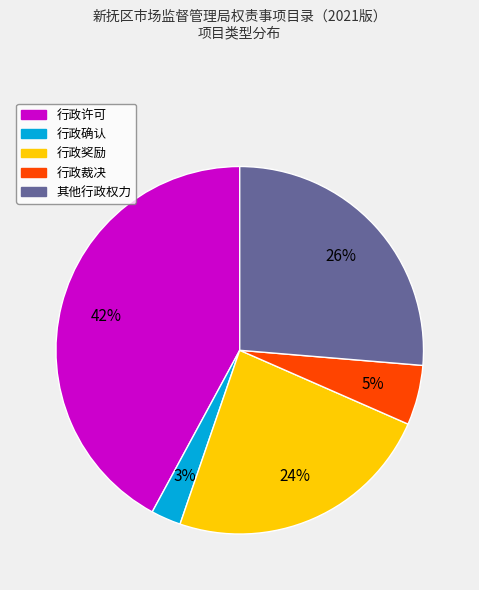

Between 行政确认 and 行政奖励, which is larger?

行政奖励